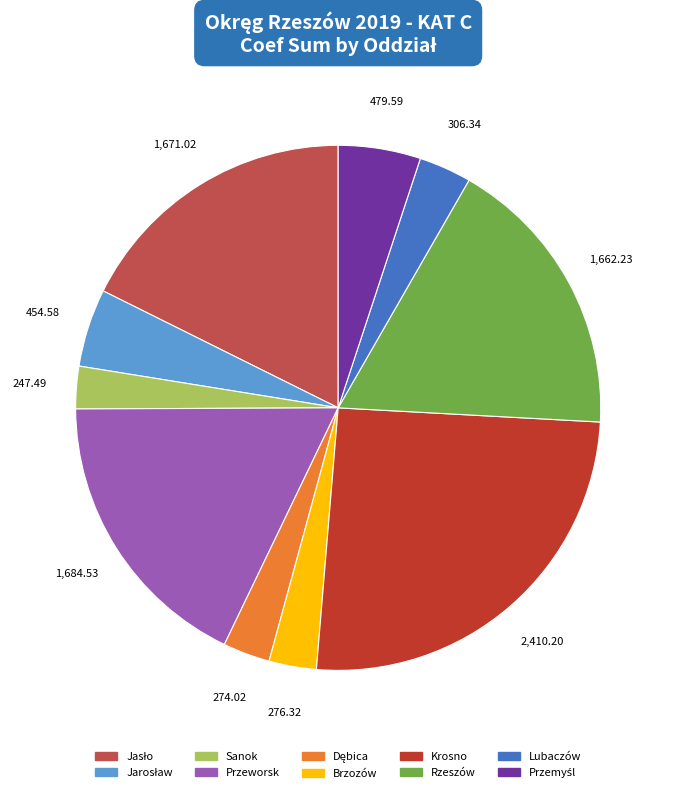

What is the largest slice in the pie chart?

Krosno